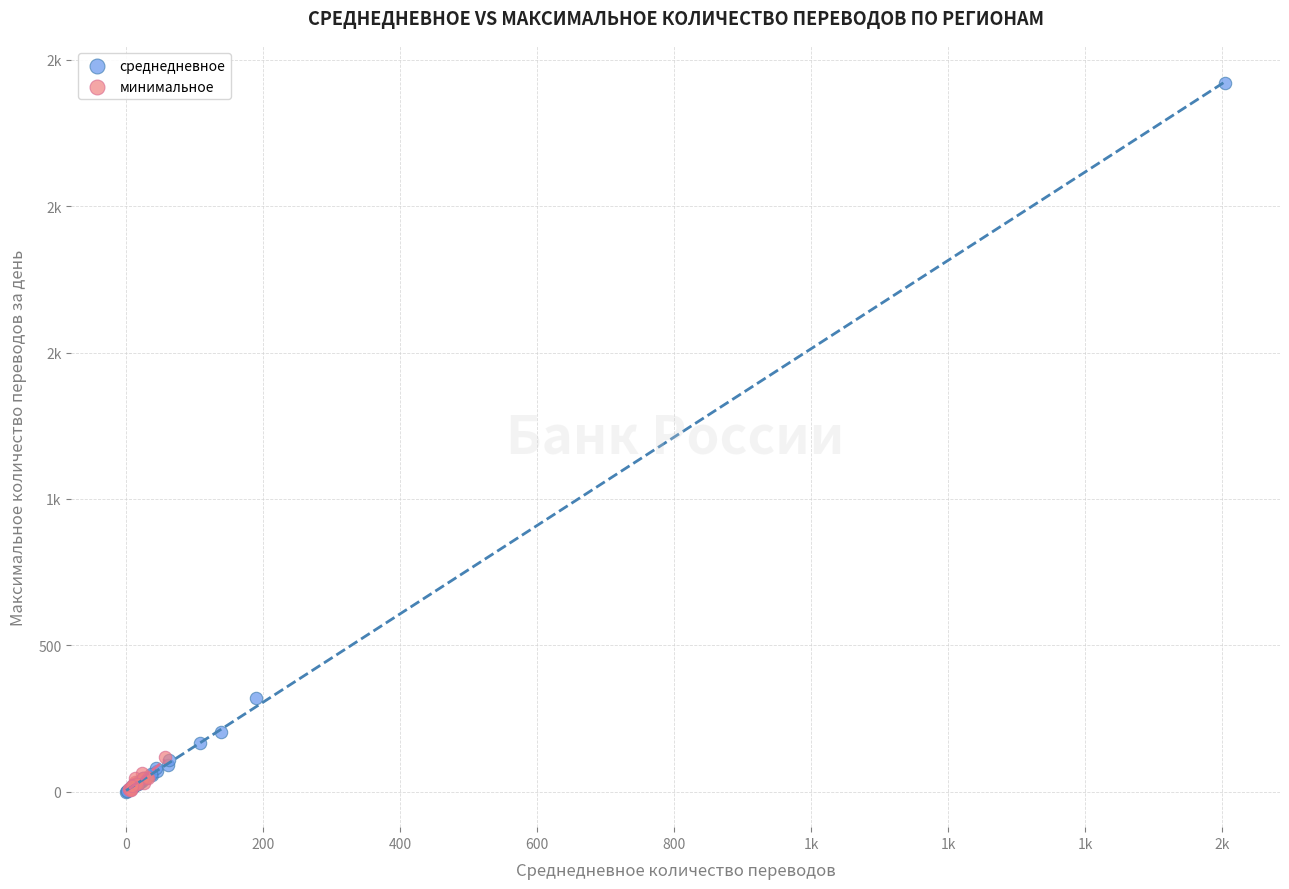

What are all the series names shown in the legend?

среднедневное, минимальное